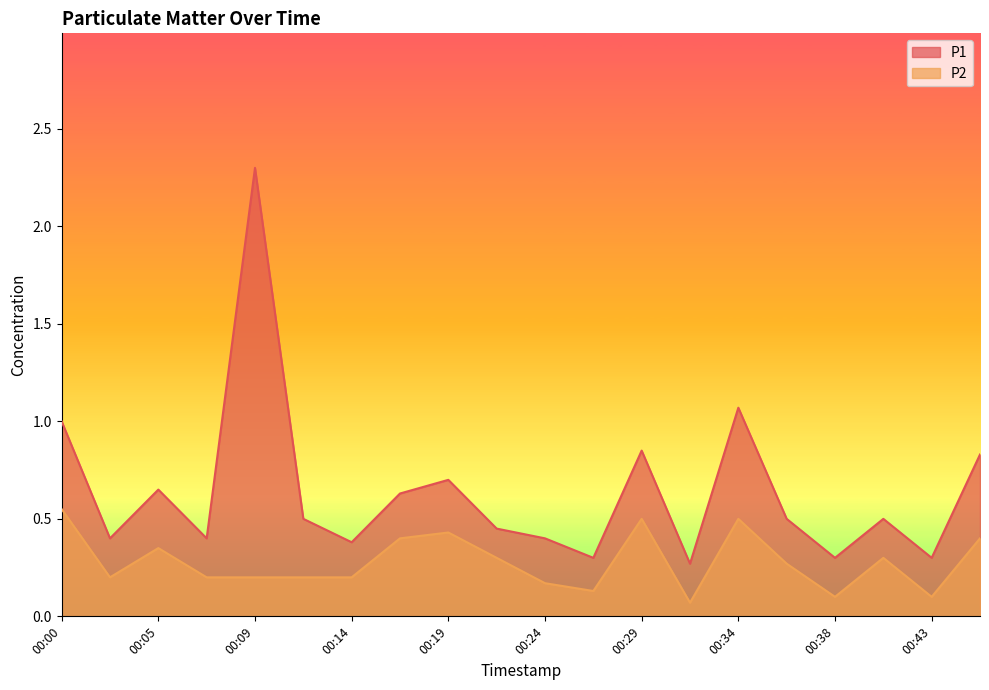

True or false: P2 and P1 cross at least once.

False